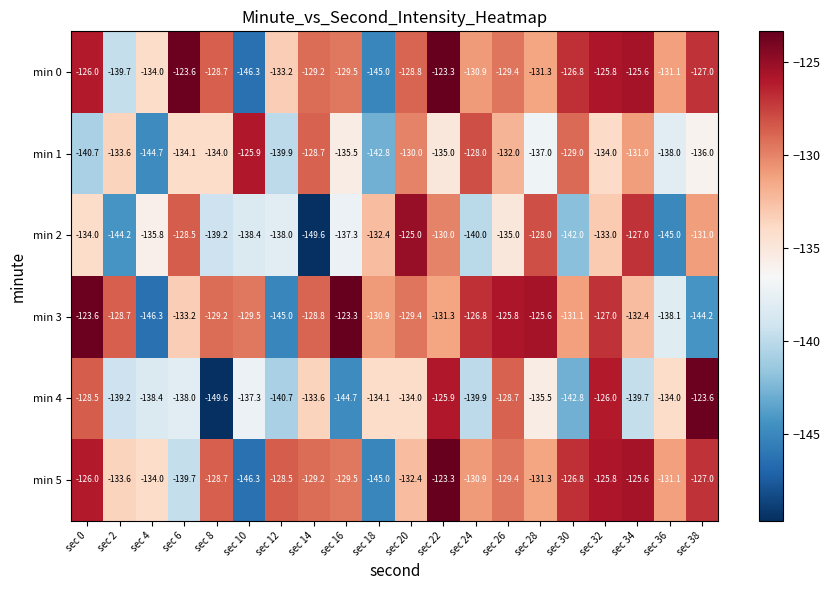

Rank the categories by min 3 value from highest to lowest.

sec 16, sec 0, sec 28, sec 26, sec 24, sec 32, sec 2, sec 14, sec 8, sec 20, sec 10, sec 18, sec 30, sec 22, sec 34, sec 6, sec 36, sec 38, sec 12, sec 4